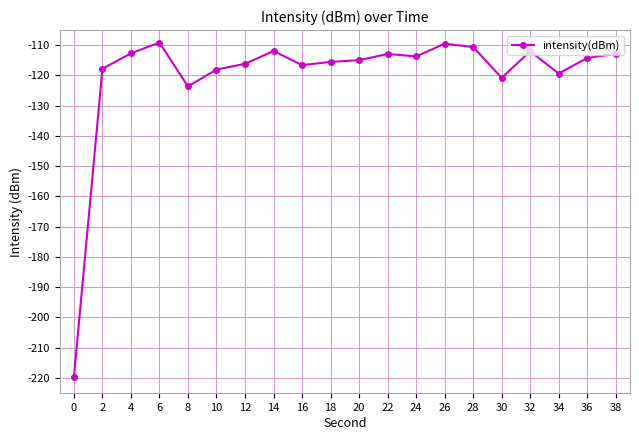

What is the value of the 14th point from the left?

-109.5